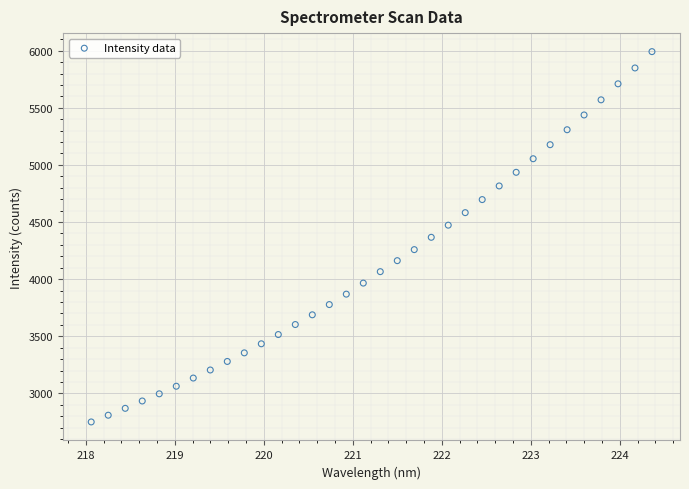

What is the range of X values (max minus min)?

6.3